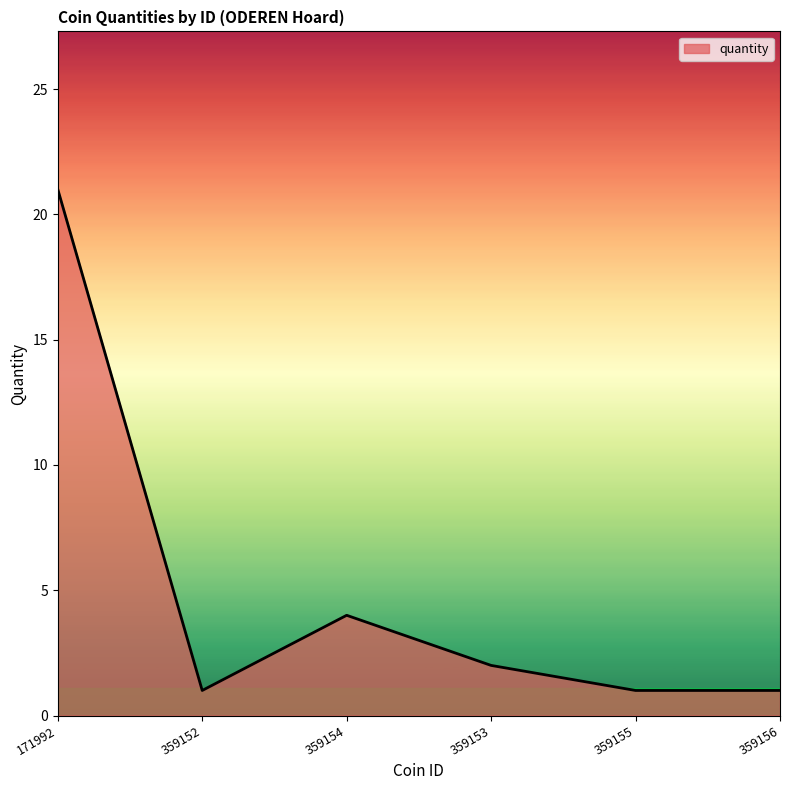

What position from the right is 359156?

1